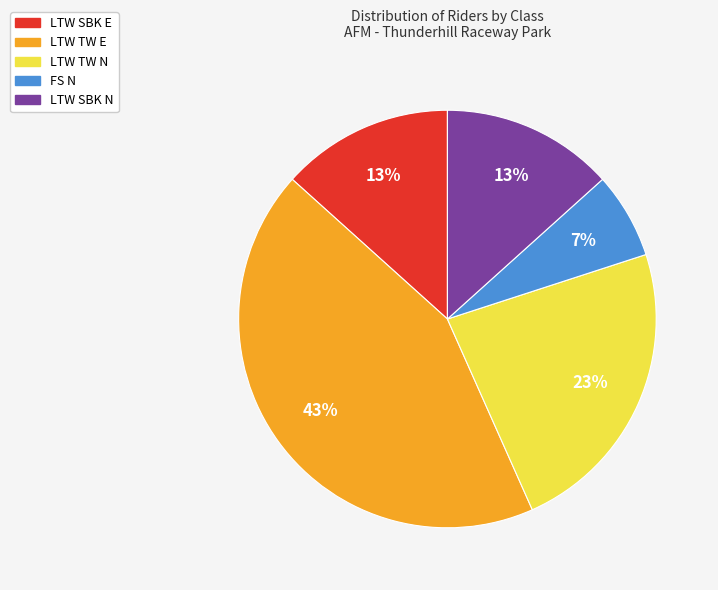

Is the sum of LTW TW N and FS N greater than half?

No